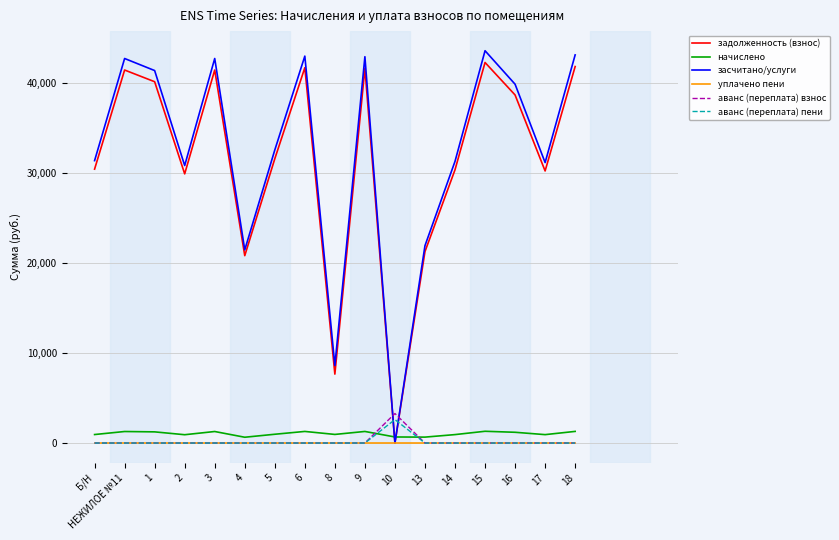

After their last crossing, which series has the higher values: аванс (переплата) взнос or задолженность (взнос)?

задолженность (взнос)